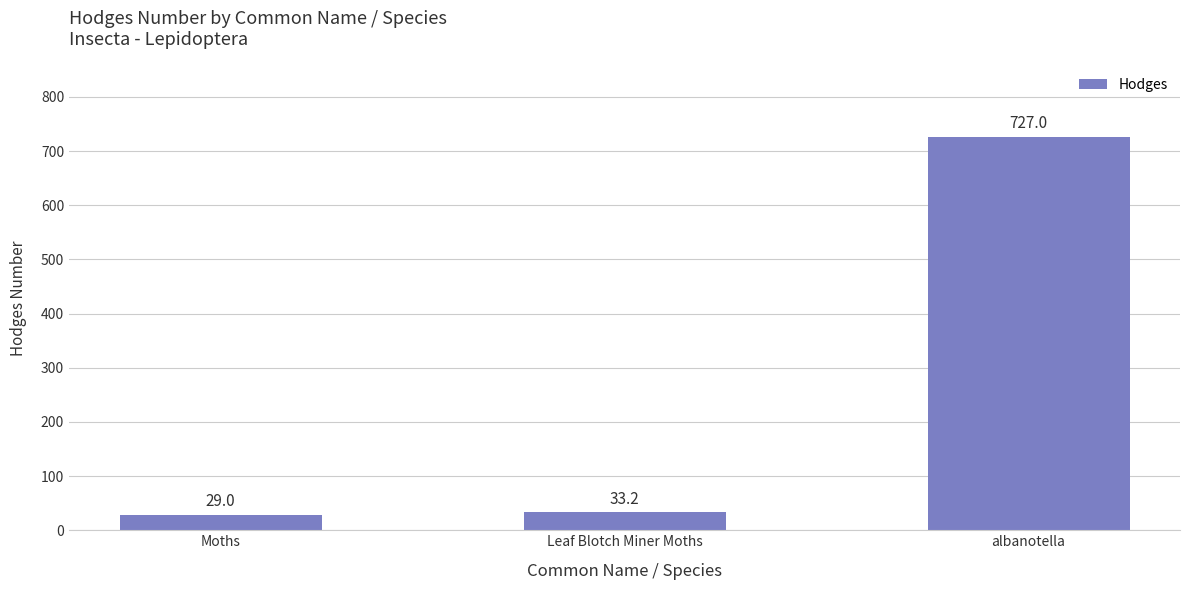

What position from the left is Leaf Blotch Miner Moths?

2